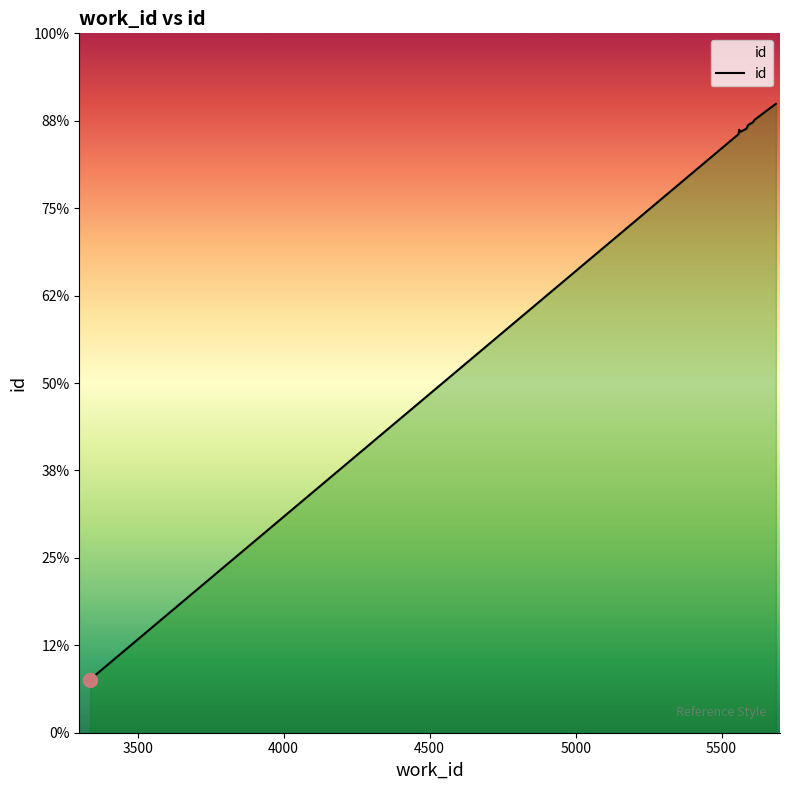

Does the chart have visible grid lines?

No